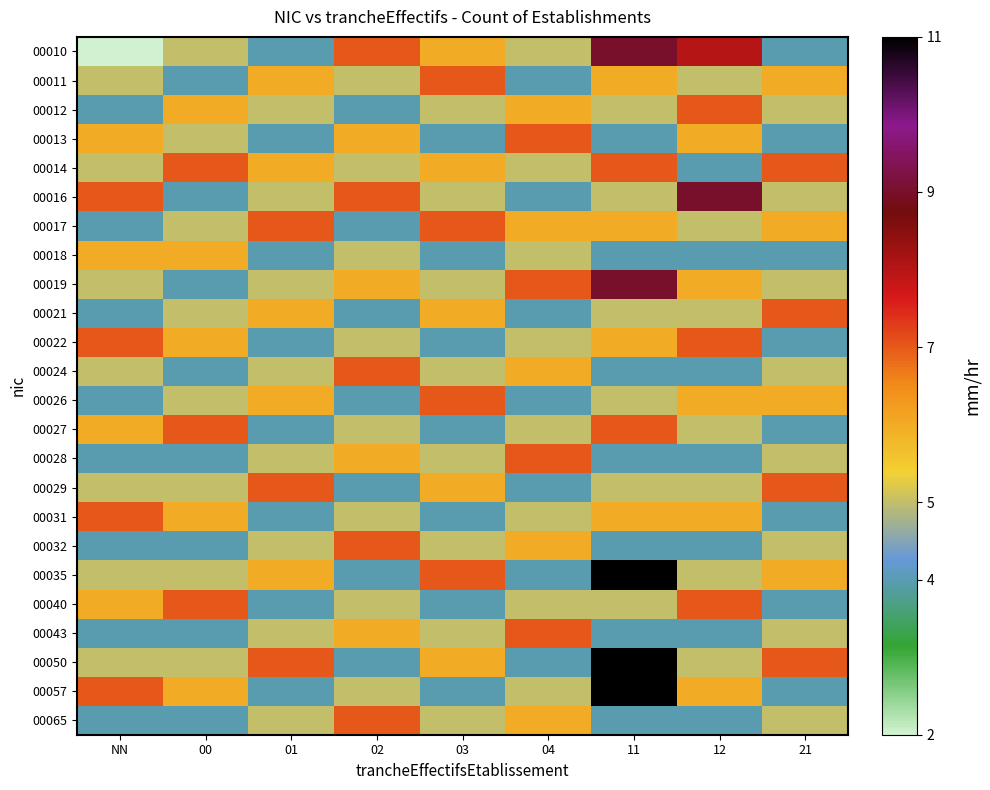

What is the total value across all series at 01?

123